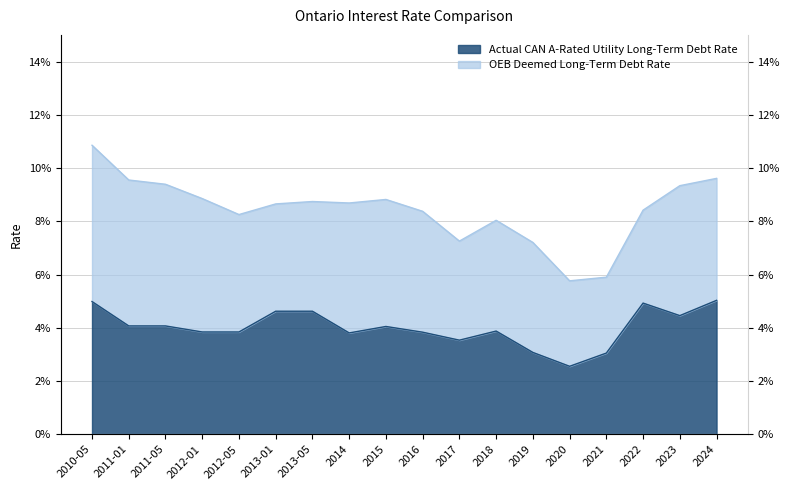

List the labels in order of value, smallest first.

2020, 2021, 2019, 2017, 2014, 2016, 2012-01, 2012-05, 2018, 2015, 2011-01, 2011-05, 2023, 2013-01, 2013-05, 2022, 2010-05, 2024